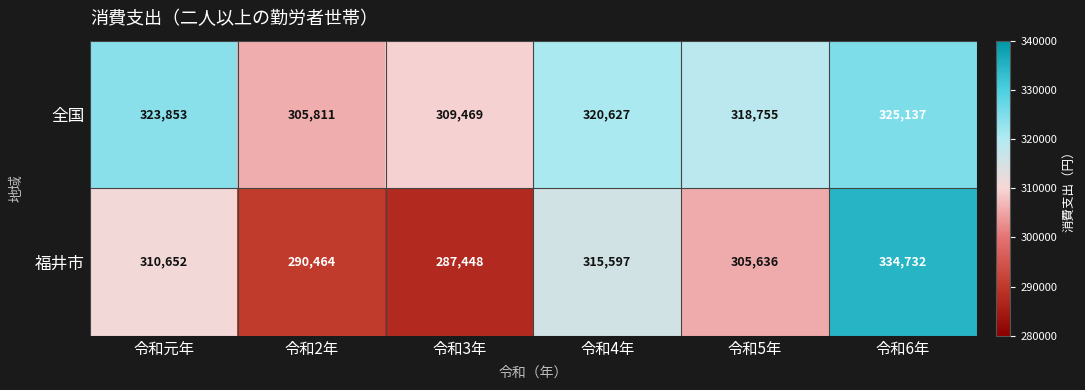

Rank the series by their average value, from highest to lowest.

全国, 福井市